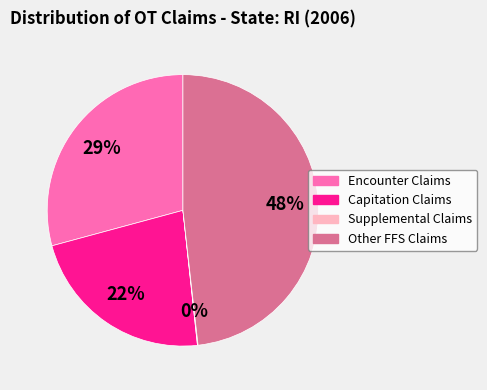

True or false: Capitation Claims accounts for 22% of the total.

True